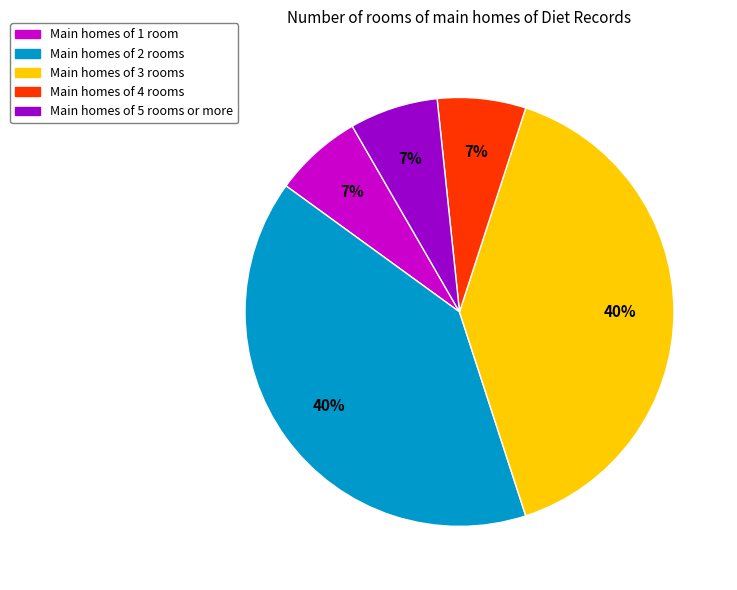

What percentage is the Main homes of 1 room slice, to the nearest percent?

7%